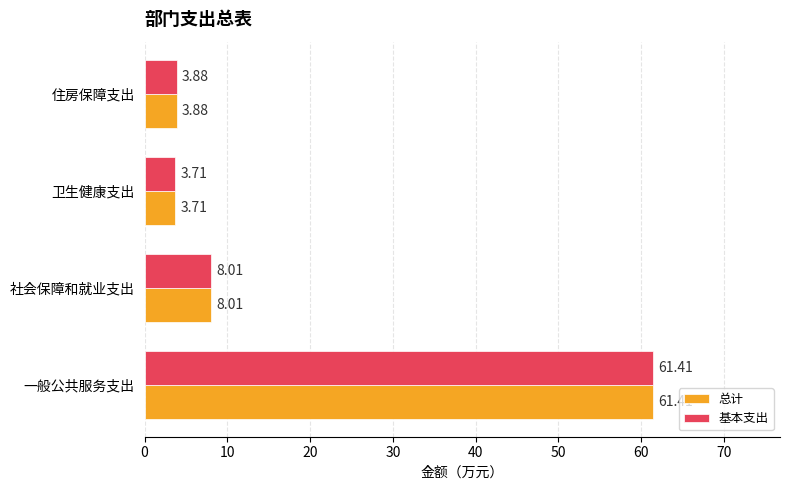

What is the difference between the second highest and minimum values in the 基本支出 series?

4.3